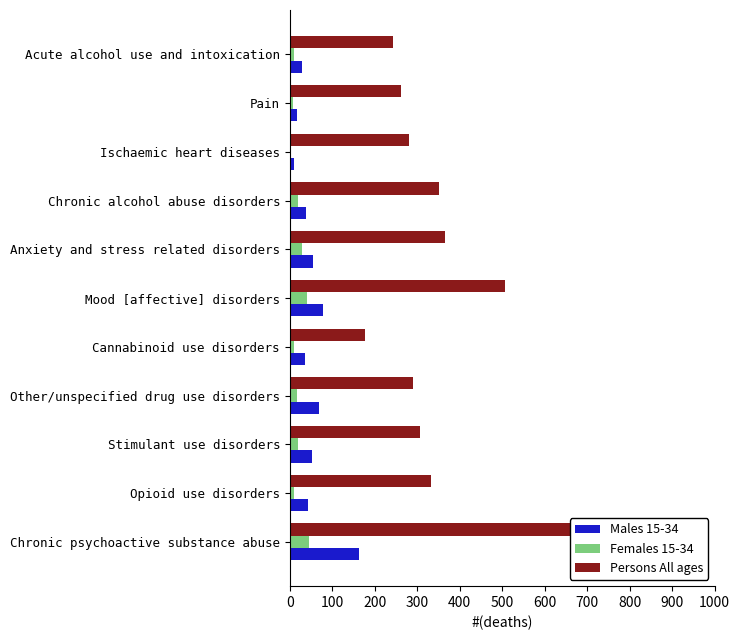

The value of Males 15-34 at Pain is 28. True or false?

False